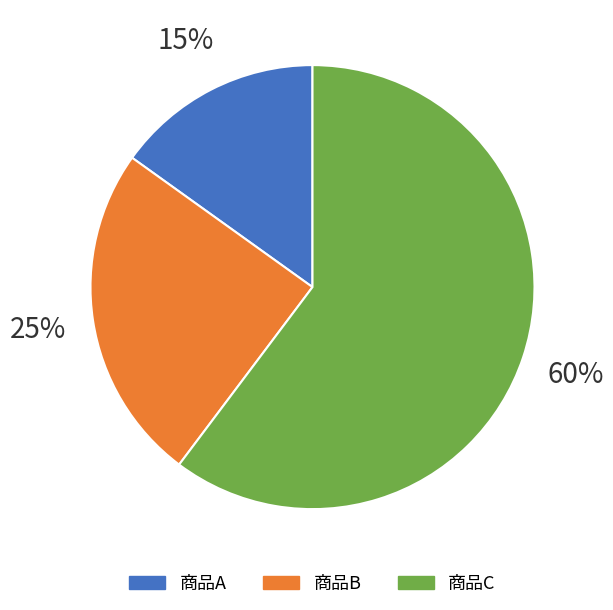

To the nearest percent, what portion does 商品B represent?

25%